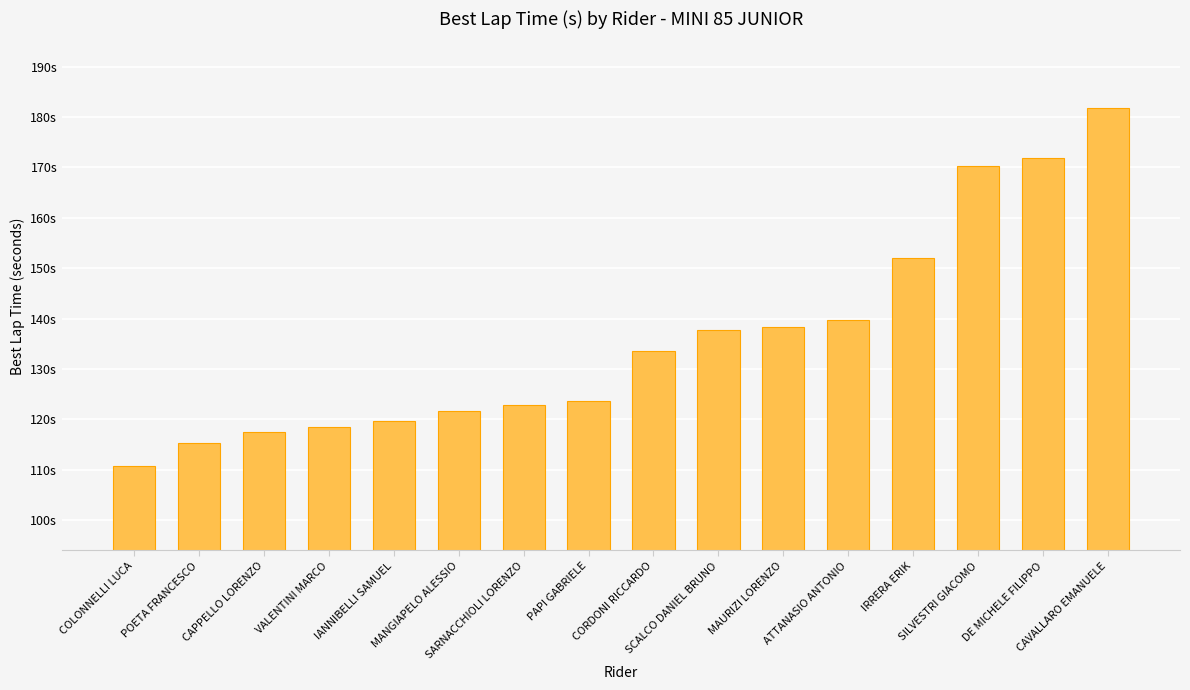

List the labels in order of value, smallest first.

COLONNELLI LUCA, POETA FRANCESCO, CAPPELLO LORENZO, VALENTINI MARCO, IANNIBELLI SAMUEL, MANGIAPELO ALESSIO, SARNACCHIOLI LORENZO, PAPI GABRIELE, CORDONI RICCARDO, SCALCO DANIEL BRUNO, MAURIZI LORENZO, ATTANASIO ANTONIO, IRRERA ERIK, SILVESTRI GIACOMO, DE MICHELE FILIPPO, CAVALLARO EMANUELE